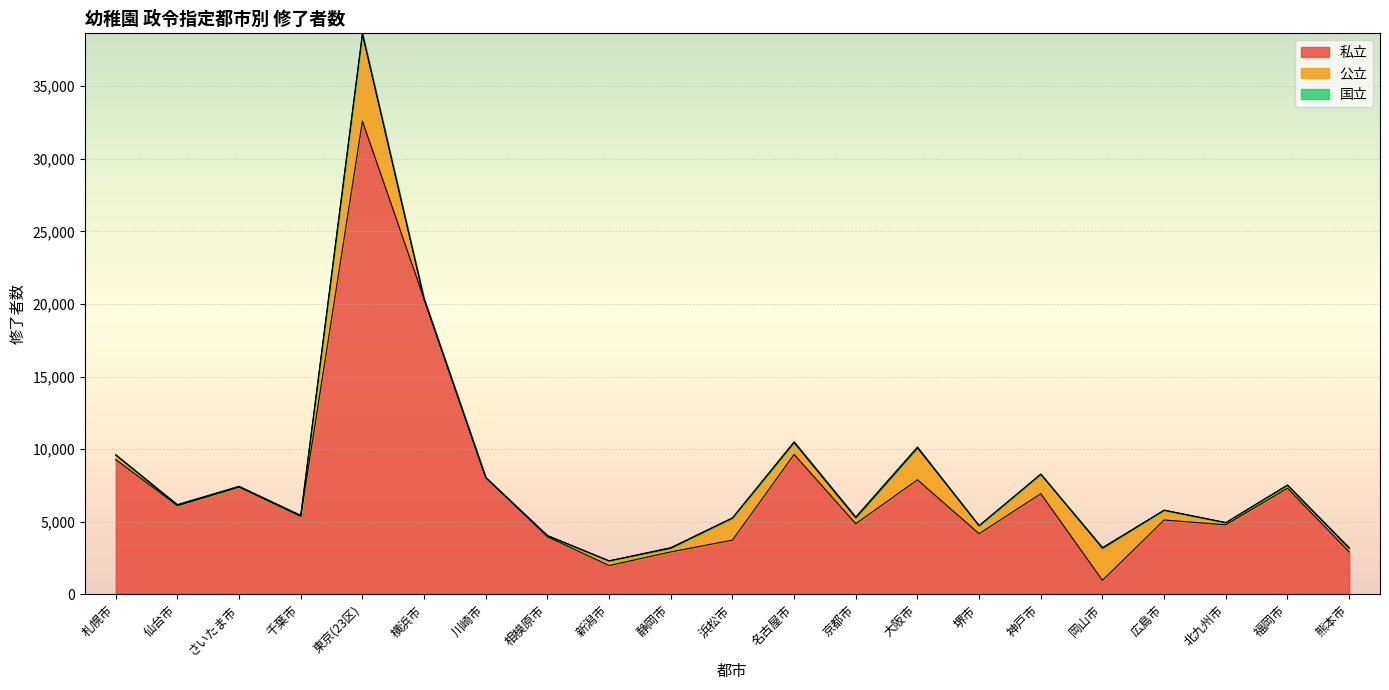

Reading right to left, extract all data points from this chart.

私立: 2924	7310	4790	5119	963	6930	4174	7887	4865	9636	3735	2922	1984	3967	8042	20335	32591	5383	7386	6112	9282
公立: 243	212	148	675	2211	1348	552	2200	404	815	1527	254	320	78	0	0	5989	0	28	13	324
国立: 48	0	0	0	47	0	0	59	60	57	0	41	0	0	0	0	59	58	29	58	0